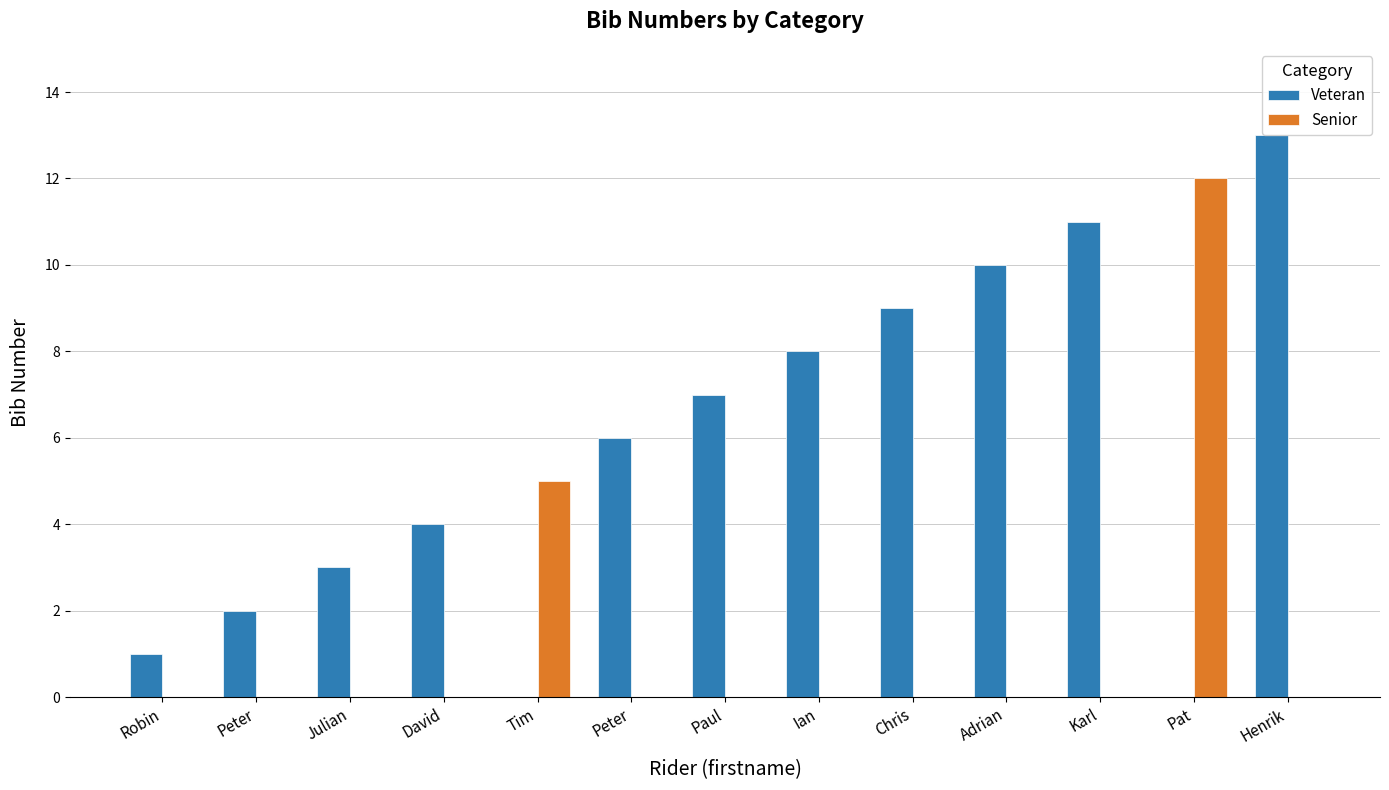

How many distinct data groups are displayed?

2